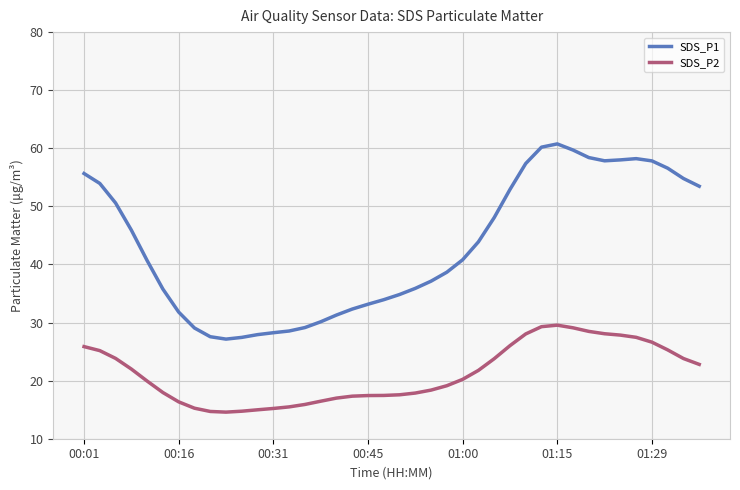

True or false: SDS_P2 and SDS_P1 cross at least once.

False